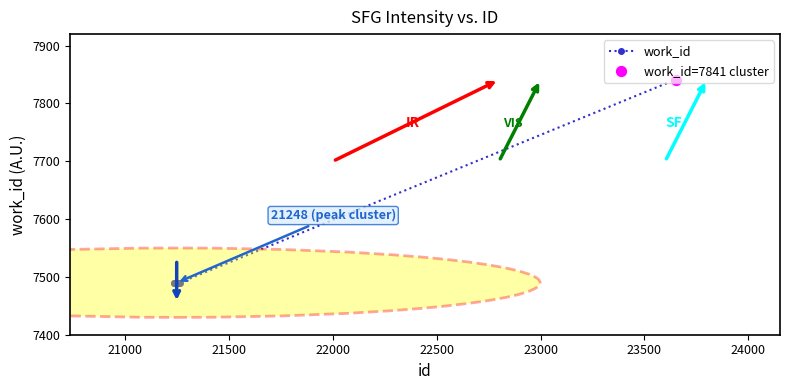

What is the difference between the maximum and minimum values?

351